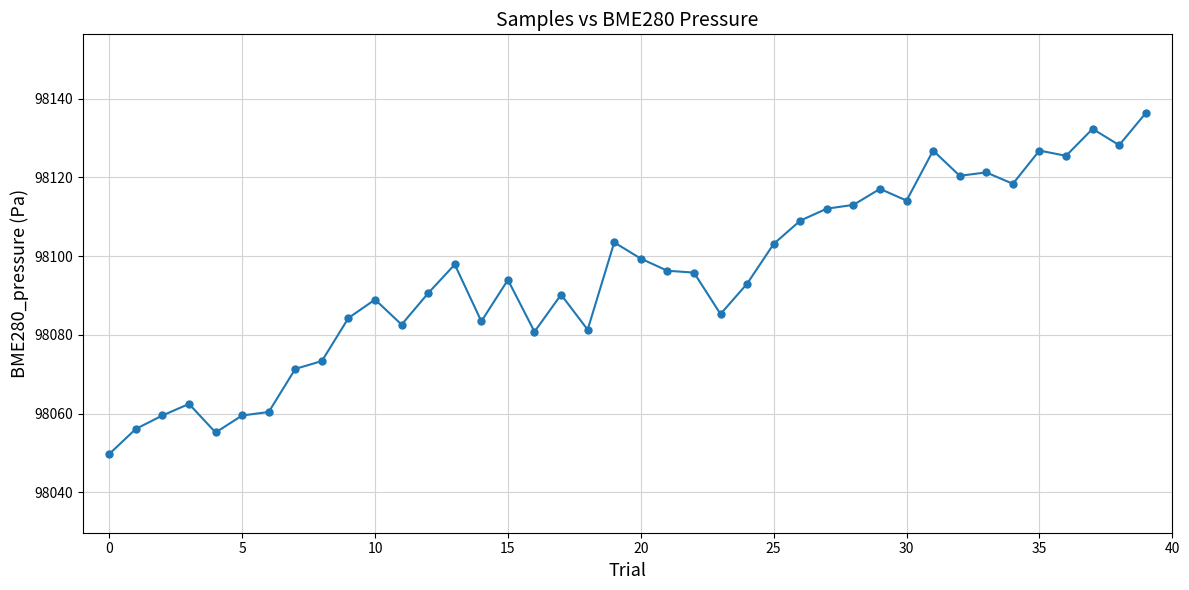

What is the value of the 3rd point from the left?

98059.6